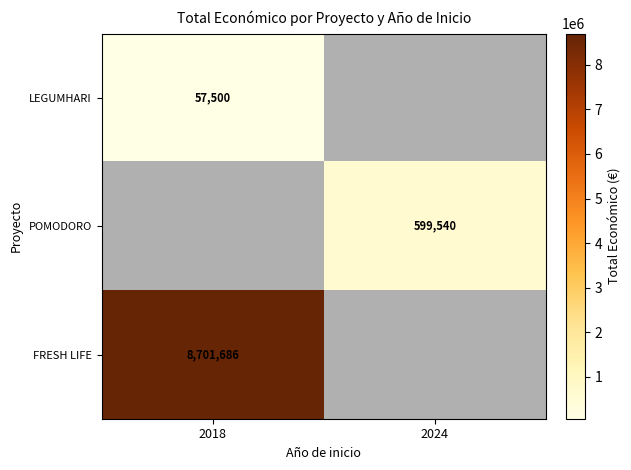

The POMODORO series shows 202885 at 2024. True or false?

False